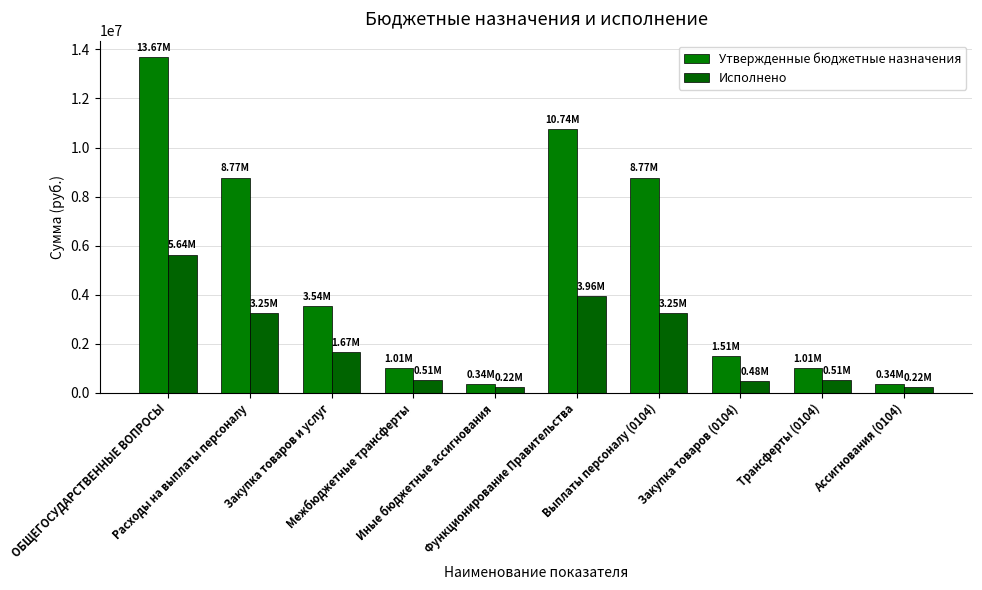

How many data points in Исполнено are less than 1666098?

5